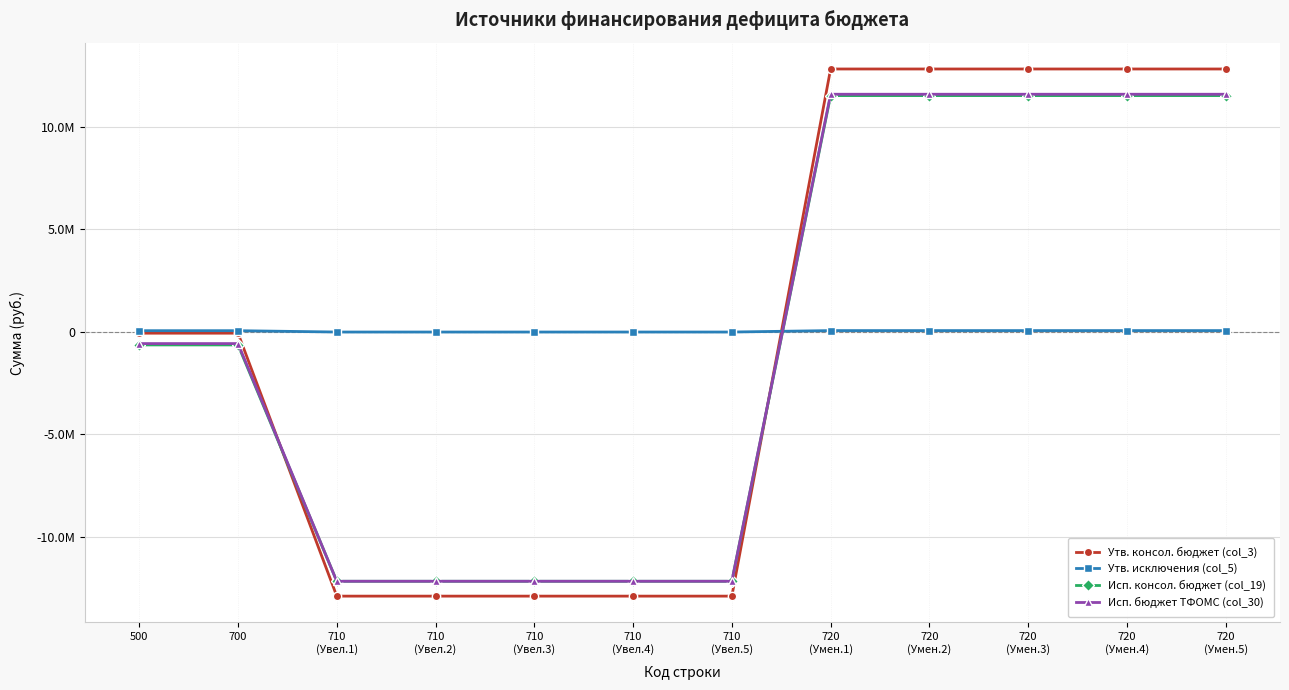

Reading right to left, transcribe all the data shown in this chart.

Утв. консол. бюджет (col_3): 720
(Умен.5)=12825810.0	720
(Умен.4)=12825810.0	720
(Умен.3)=12825810.0	720
(Умен.2)=12825810.0	720
(Умен.1)=12825810.0	710
(Увел.5)=-12886900.0	710
(Увел.4)=-12886900.0	710
(Увел.3)=-12886900.0	710
(Увел.2)=-12886900.0	710
(Увел.1)=-12886900.0	700=-61090.0	500=-61090.0
Утв. исключения (col_5): 720
(Умен.5)=65690.0	720
(Умен.4)=65690.0	720
(Умен.3)=65690.0	720
(Умен.2)=65690.0	720
(Умен.1)=65690.0	710
(Увел.5)=-4600.0	710
(Увел.4)=-4600.0	710
(Увел.3)=-4600.0	710
(Увел.2)=-4600.0	710
(Увел.1)=-4600.0	700=61090.0	500=61090.0
Исп. консол. бюджет (col_19): 720
(Умен.5)=11528286.7	720
(Умен.4)=11528286.7	720
(Умен.3)=11528286.7	720
(Умен.2)=11528286.7	720
(Умен.1)=11528286.7	710
(Увел.5)=-12161972.5	710
(Увел.4)=-12161972.5	710
(Увел.3)=-12161972.5	710
(Увел.2)=-12161972.5	710
(Увел.1)=-12161972.5	700=-633685.8	500=-633685.8
Исп. бюджет ТФОМС (col_30): 720
(Умен.5)=11593976.7	720
(Умен.4)=11593976.7	720
(Умен.3)=11593976.7	720
(Умен.2)=11593976.7	720
(Умен.1)=11593976.7	710
(Увел.5)=-12161972.5	710
(Увел.4)=-12161972.5	710
(Увел.3)=-12161972.5	710
(Увел.2)=-12161972.5	710
(Увел.1)=-12161972.5	700=-567995.8	500=-567995.8